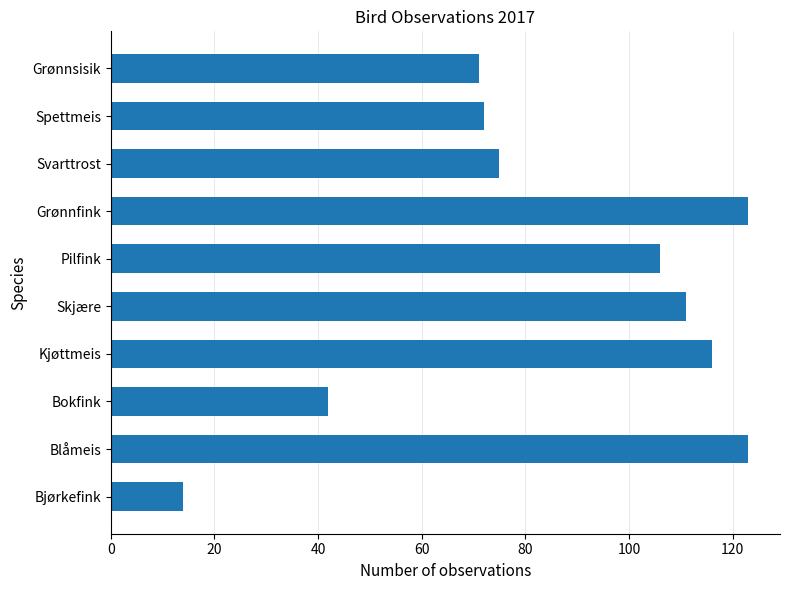

Which has a higher value, Kjøttmeis or Grønnfink?

Grønnfink